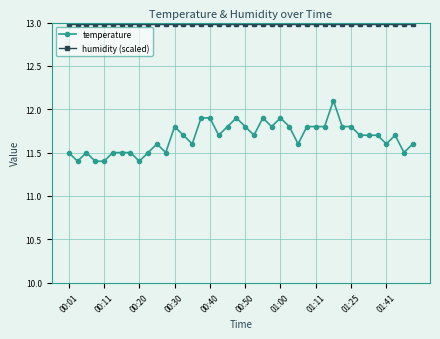

How many temperature values are between 11 and 12?

39